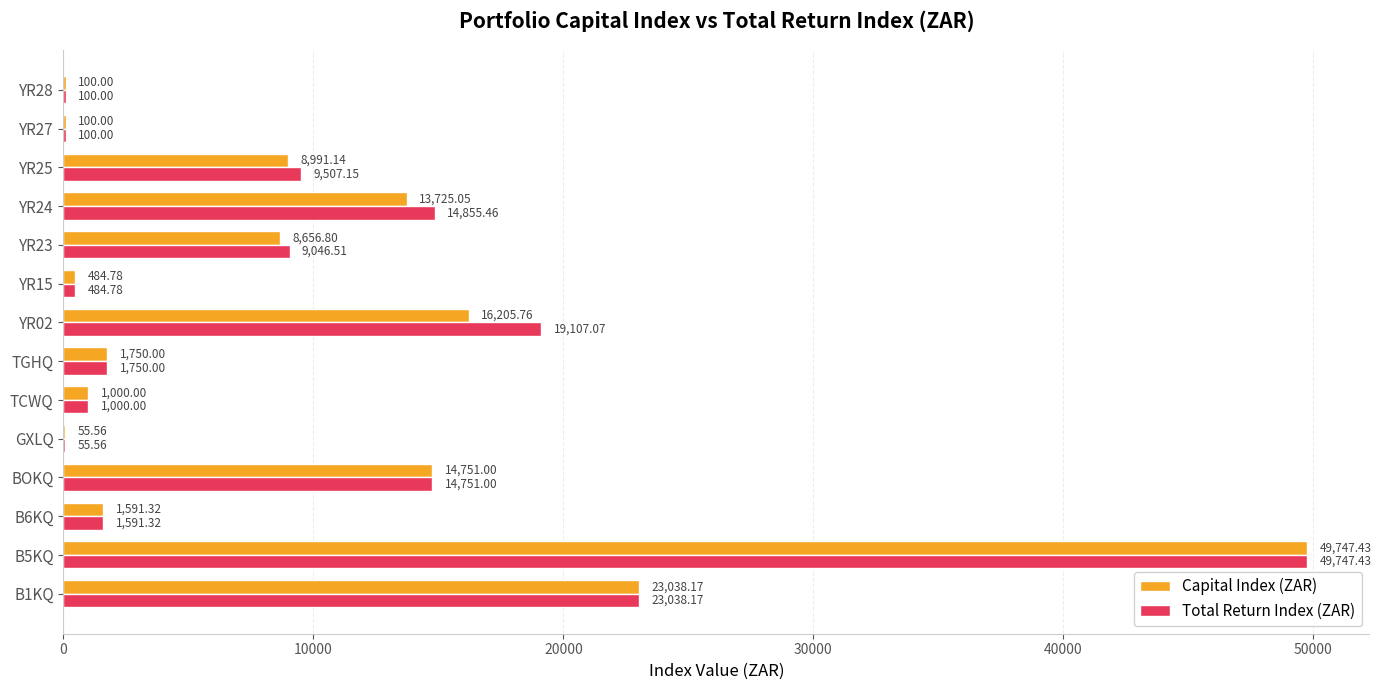

At which category is the sum across all series the highest?

B5KQ